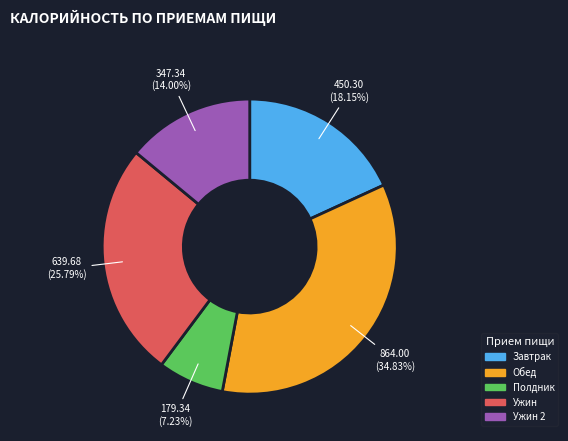

Does any single category account for the majority?

No